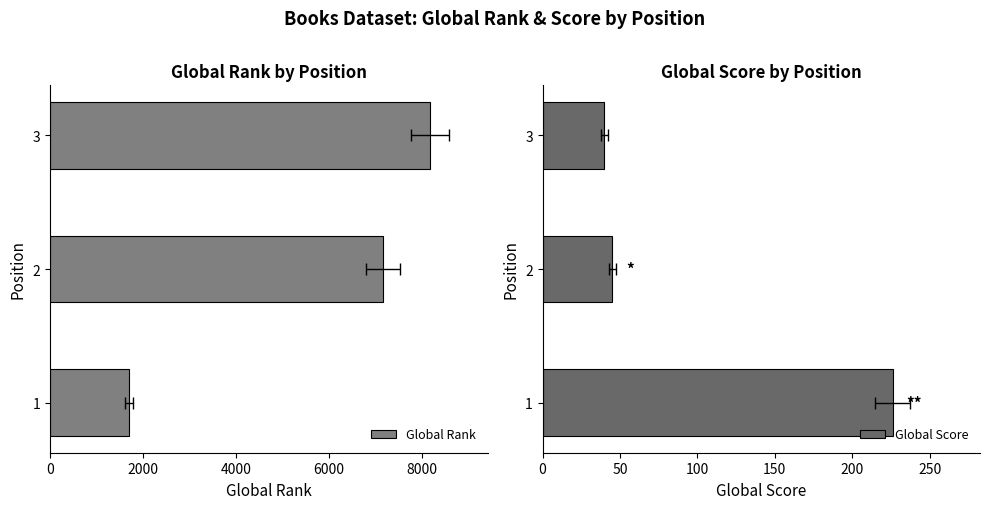

What is the smallest value displayed?

40